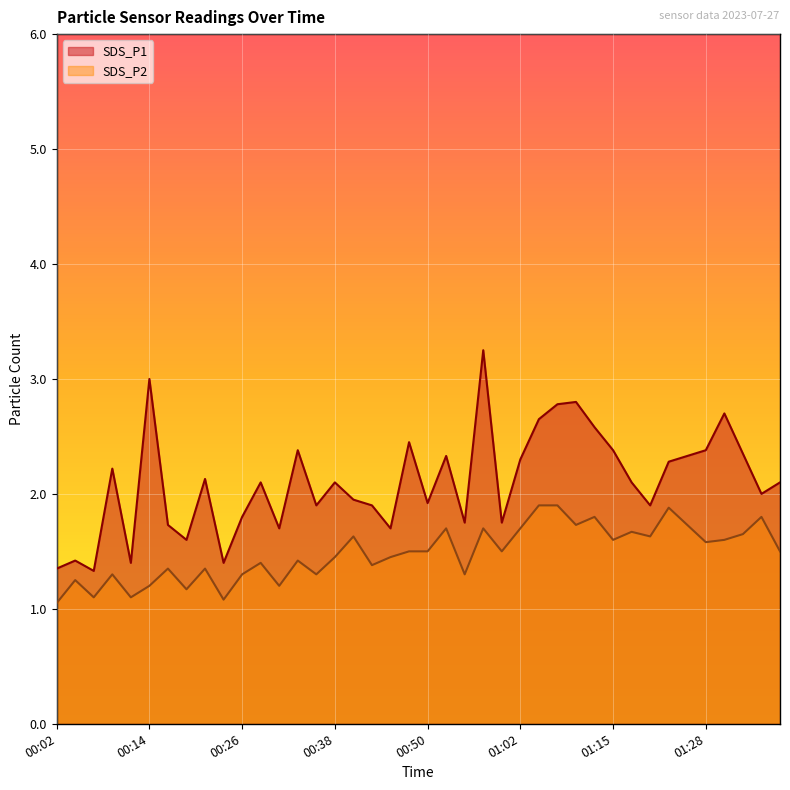

At which label is SDS_P1 closest to 2?

01:36